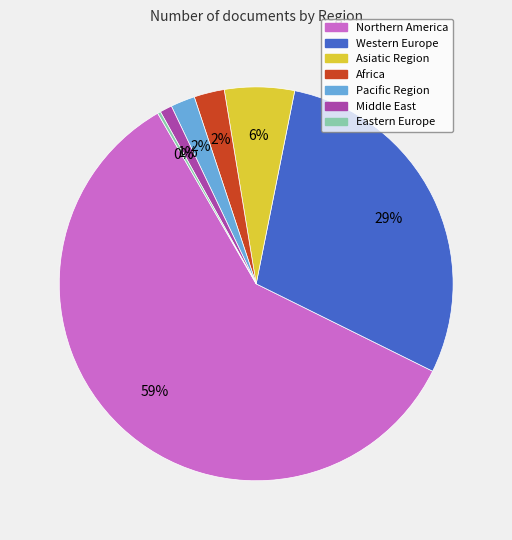

Does any single category account for the majority?

Yes